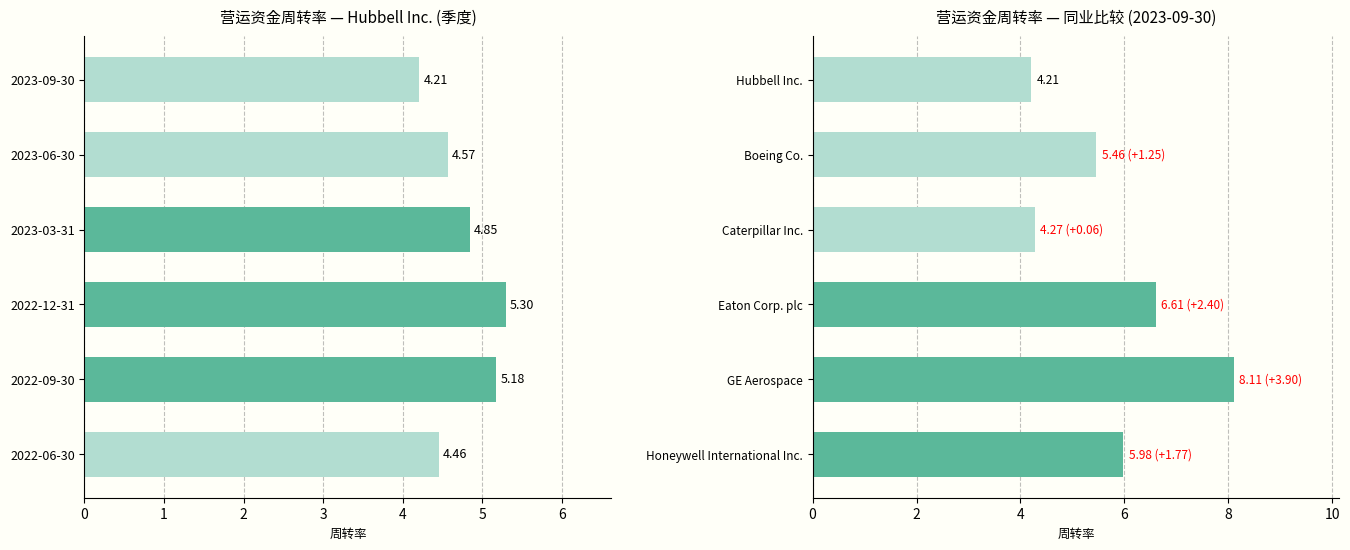

What is the average value?

4.8